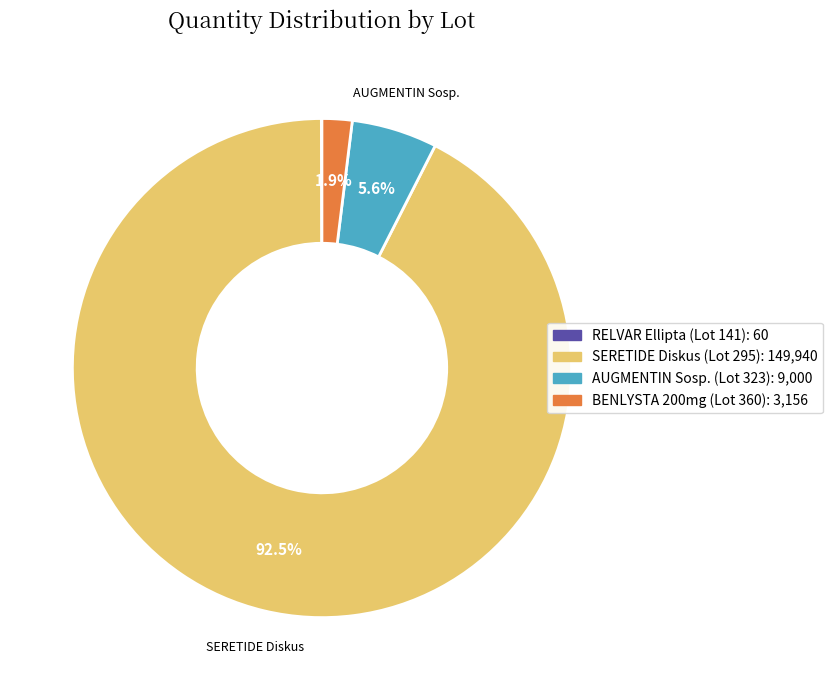

Is there a majority slice in this chart?

Yes